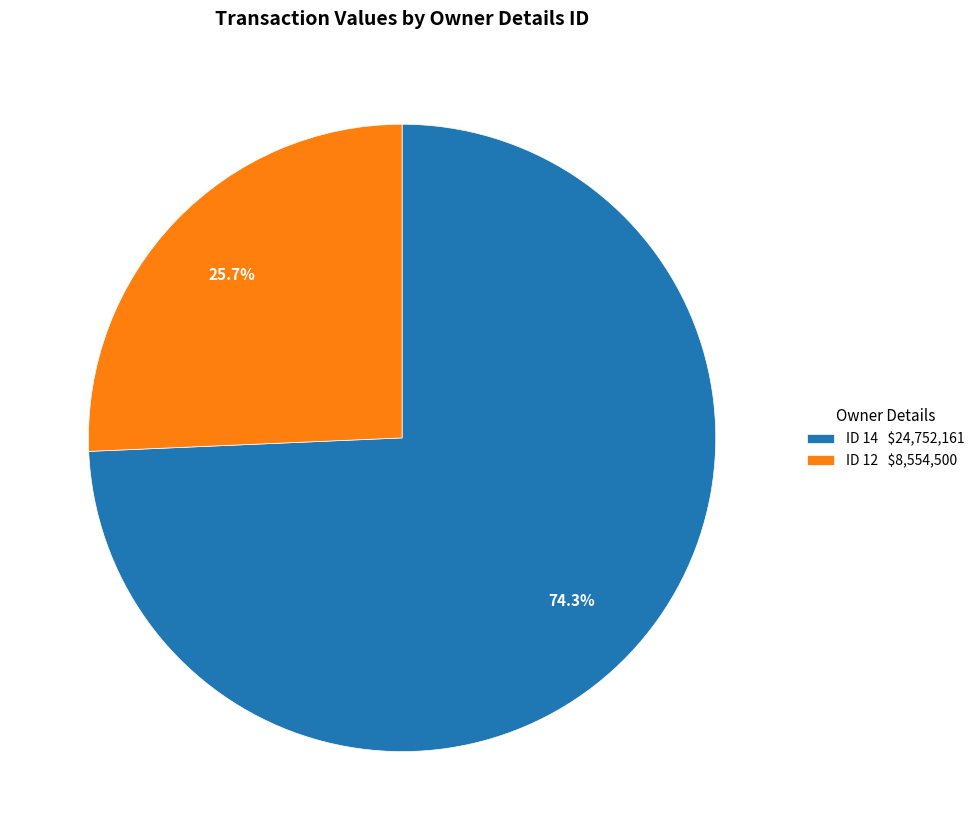

Which category accounts for the majority?

ID 14 $24,752,161